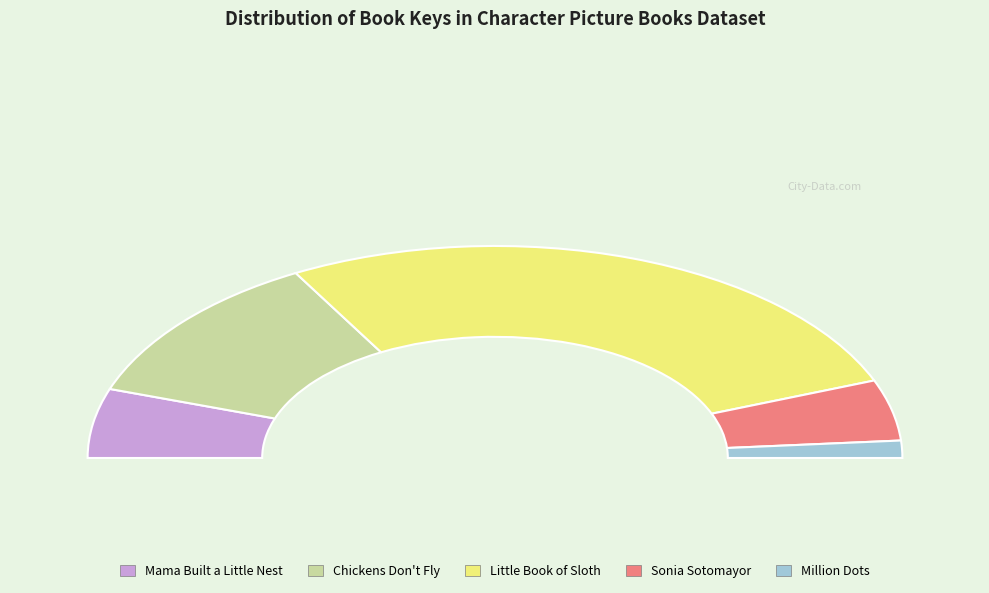

How many slices are in this pie chart?

5